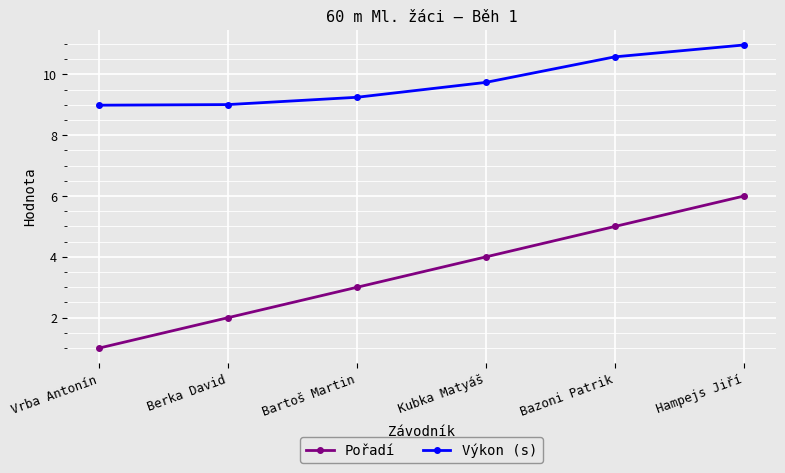

Rank the series at Berka David from highest to lowest value.

Výkon (s), Pořadí